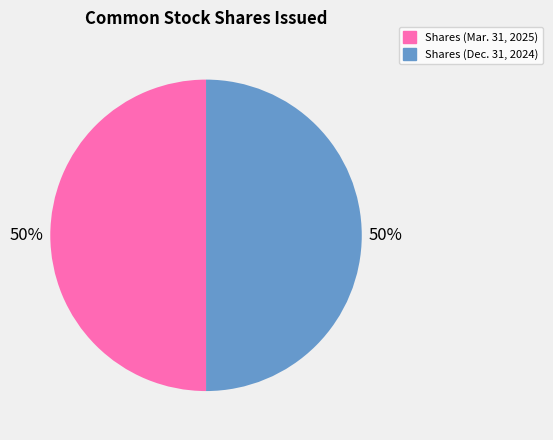

To the nearest percent, what is the average slice percentage?

50%